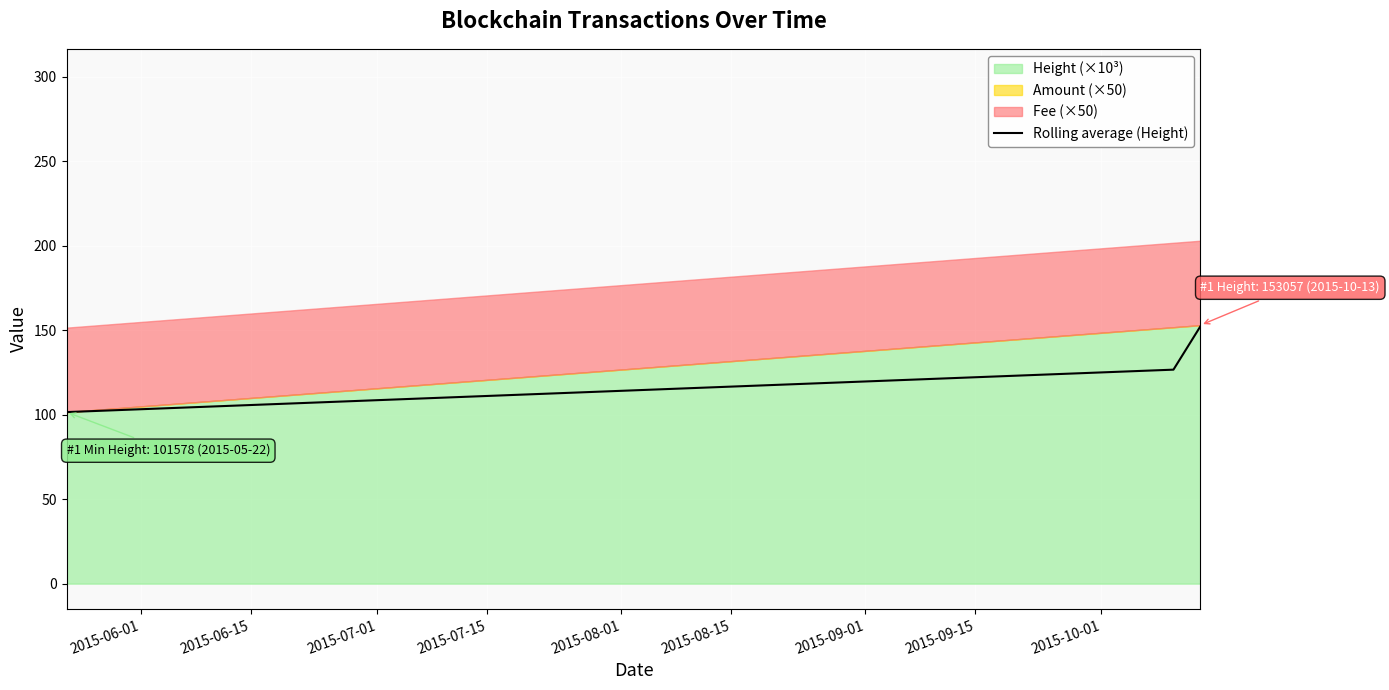

What is the lowest value of the Rolling average (Height) series?

50.8